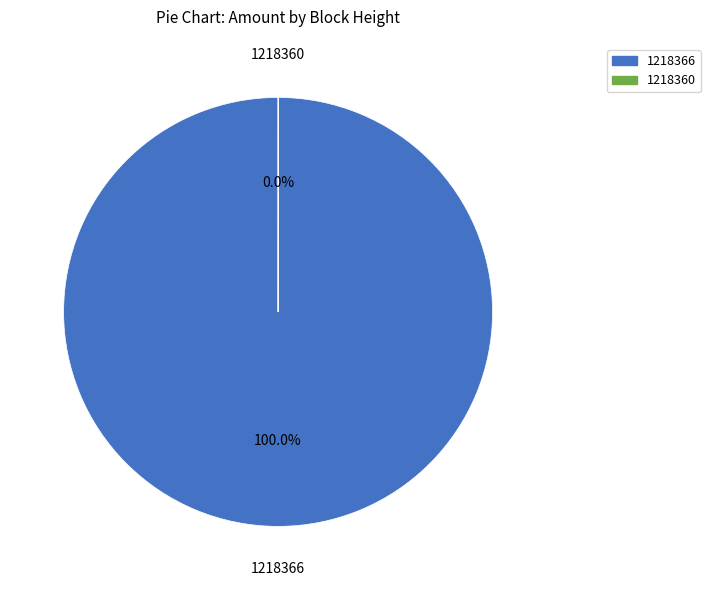

Which slice is the largest?

1218366